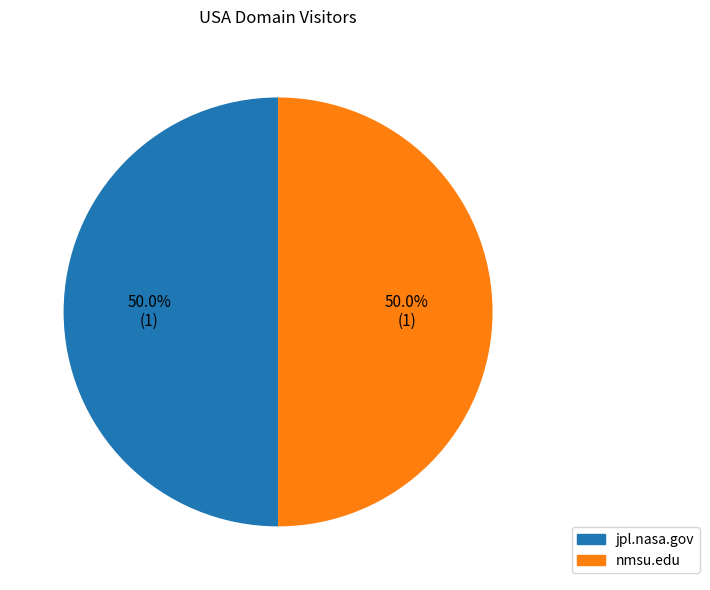

What percentage do nmsu.edu and jpl.nasa.gov together represent?

100.0%